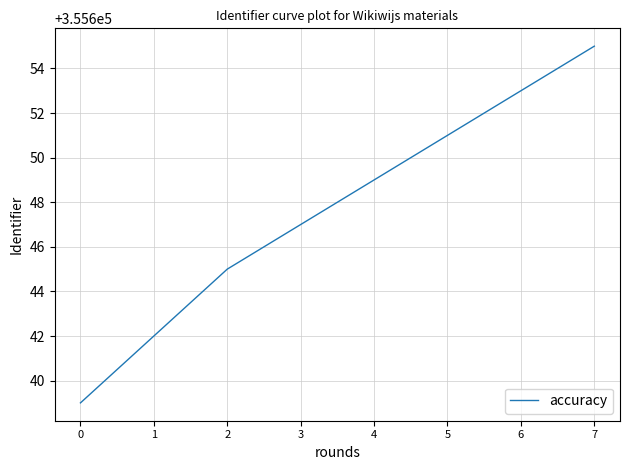

Rank the categories by value from highest to lowest.

7, 6, 5, 4, 3, 2, 1, 0